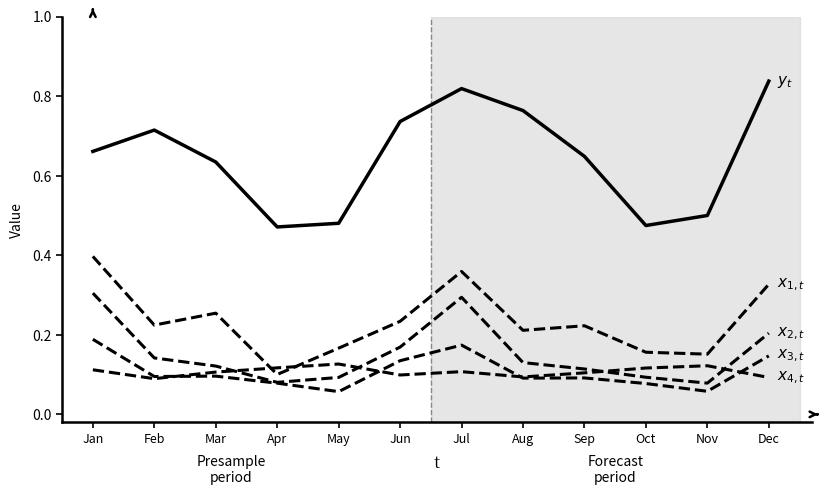

How many lines are shown in the chart?

5